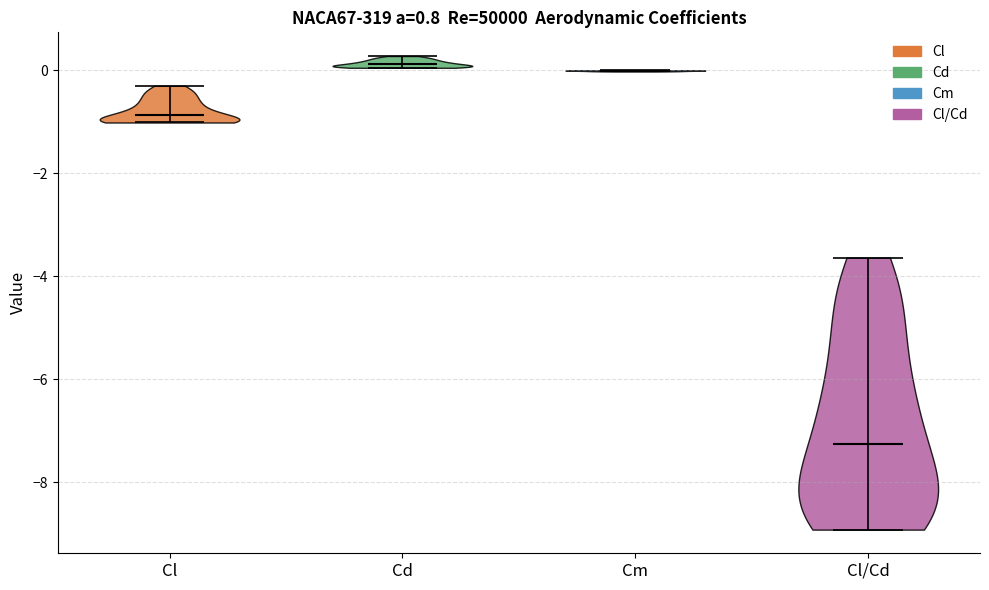

Reading left to right, read every violin against the y-axis: where its median line is, and the lowest and highest points it reaches. The values are not printed on the chart, so give them approximately, as read against the axis.

Cl: median line -0.8, lowest point -1.0, highest point -0.4
Cd: median line 0.2, lowest point 0.0, highest point 0.2
Cm: median line 0.0, lowest point 0.0, highest point 0.0
Cl/Cd: median line -7.2, lowest point -9.0, highest point -3.6